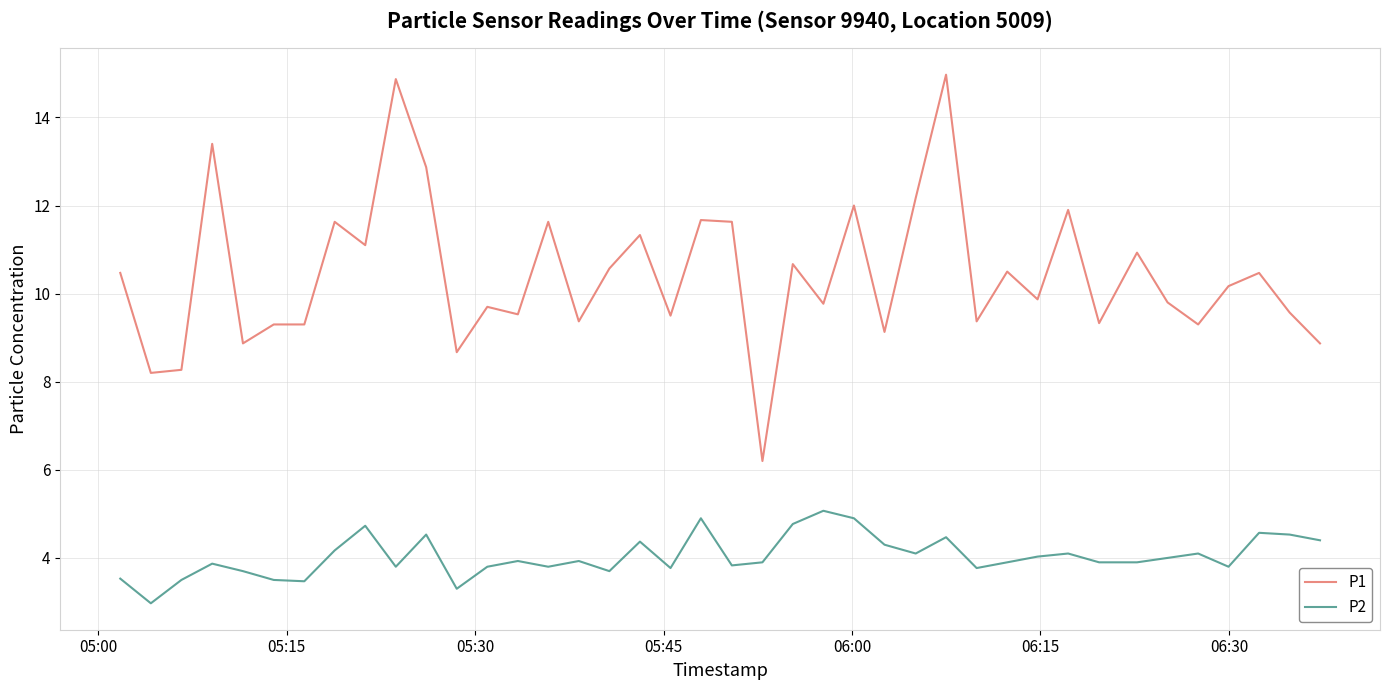

What is the maximum value shown in the chart?

15.0